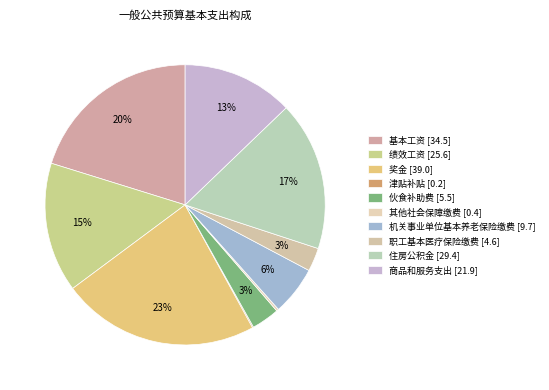

To the nearest percent, what is the difference between the 绩效工资 and 住房公积金 slice percentages?

2%